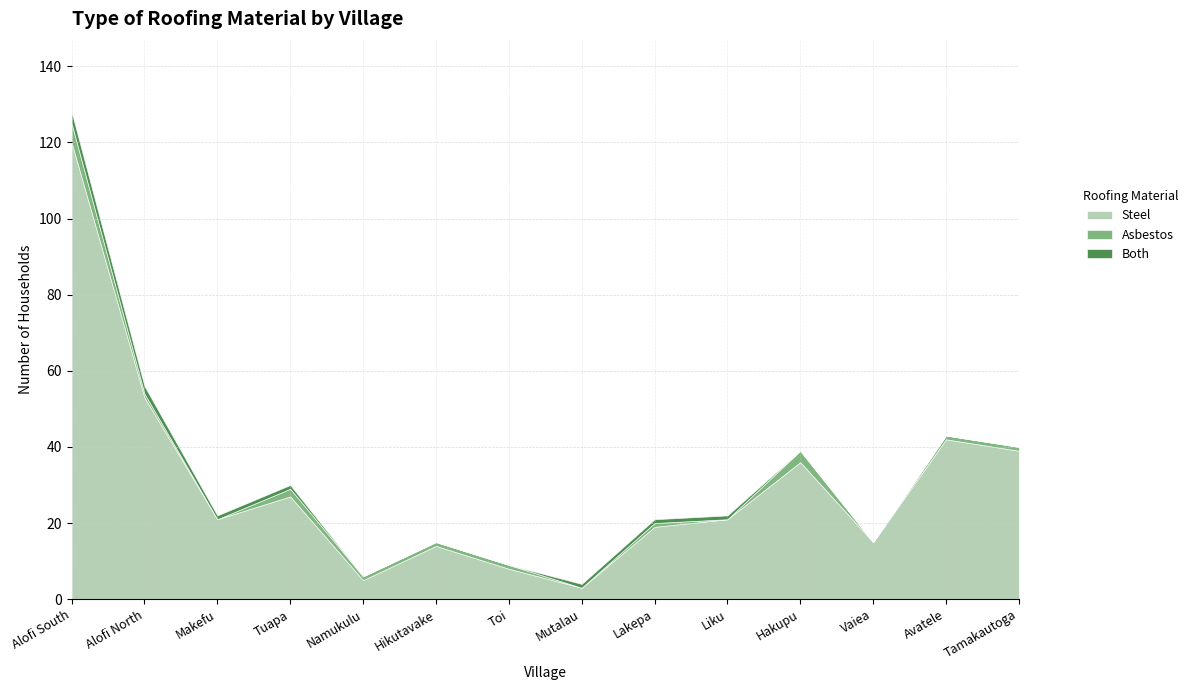

At which category is the sum across all series the highest?

Alofi South